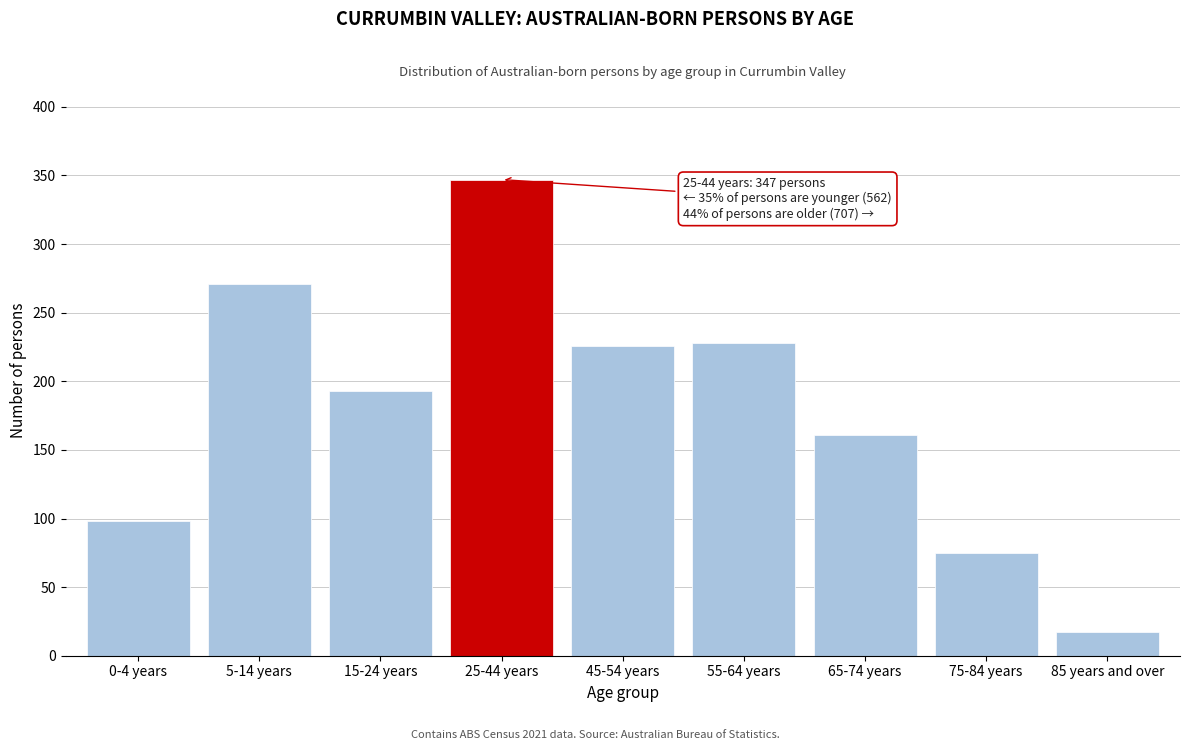

Reading left to right, what are all the values shown in this chart?

0-4 years=98	5-14 years=271	15-24 years=193	25-44 years=347	45-54 years=226	55-64 years=228	65-74 years=161	75-84 years=75	85 years and over=17